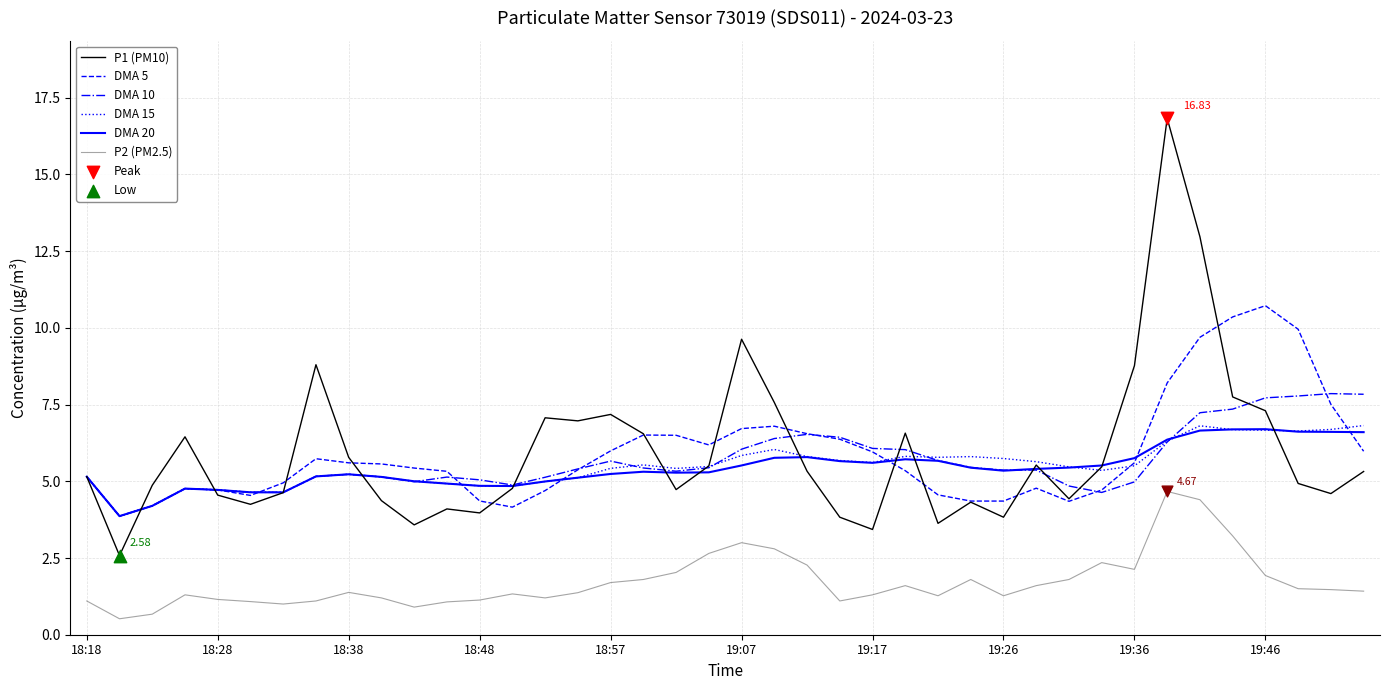

True or false: P2 (PM2.5) and P1 (PM10) intersect in this chart.

False